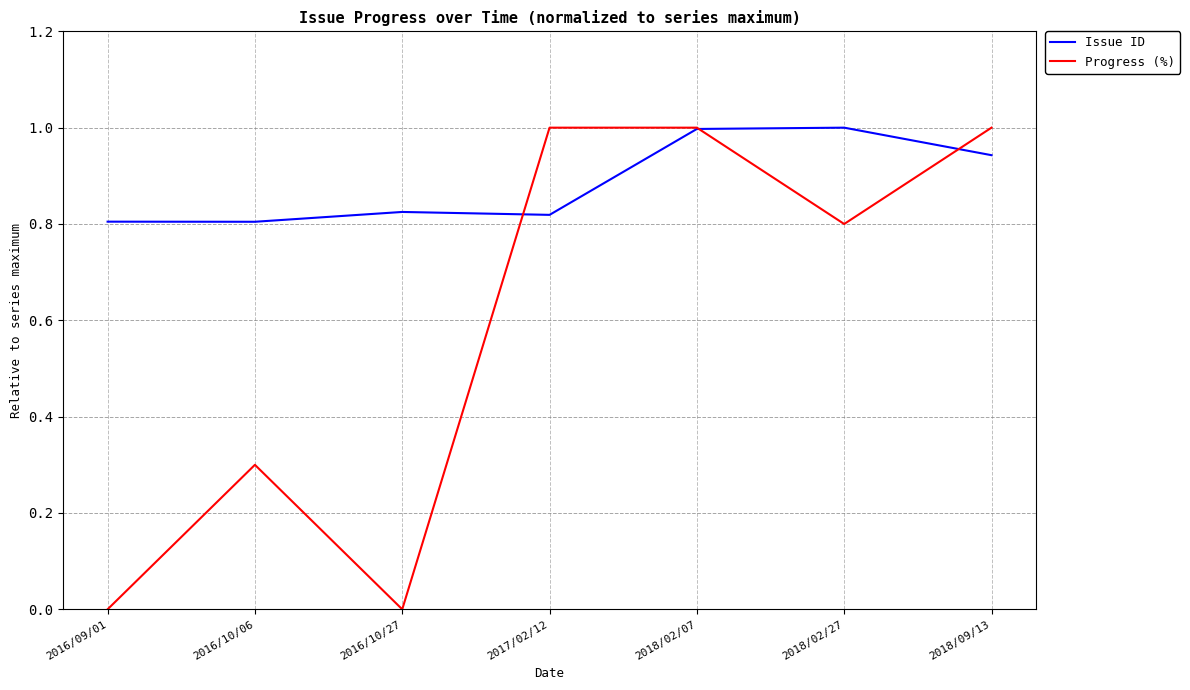

How many Progress (%) values are between 0 and 1?

7